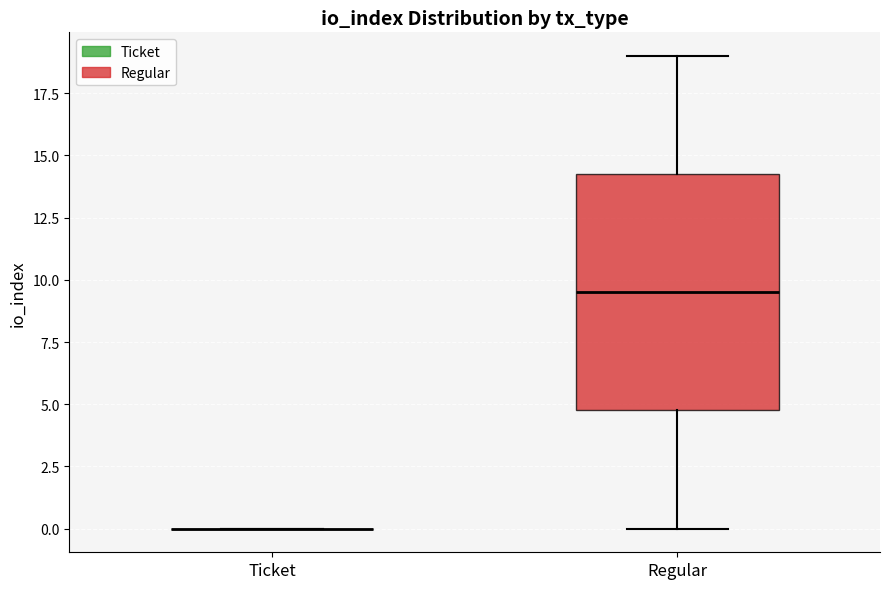

Where is the upper edge of the box for Regular on the y-axis? The values are not printed on the chart, so give them approximately, as read against the axis.

14.5